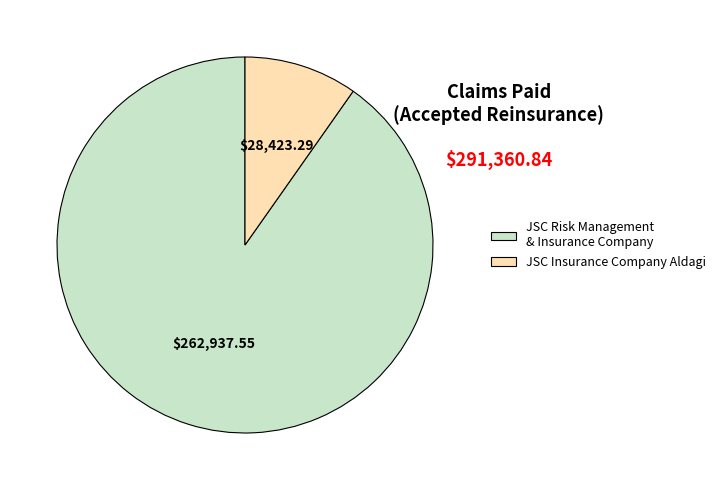

Is there a majority slice in this chart?

Yes